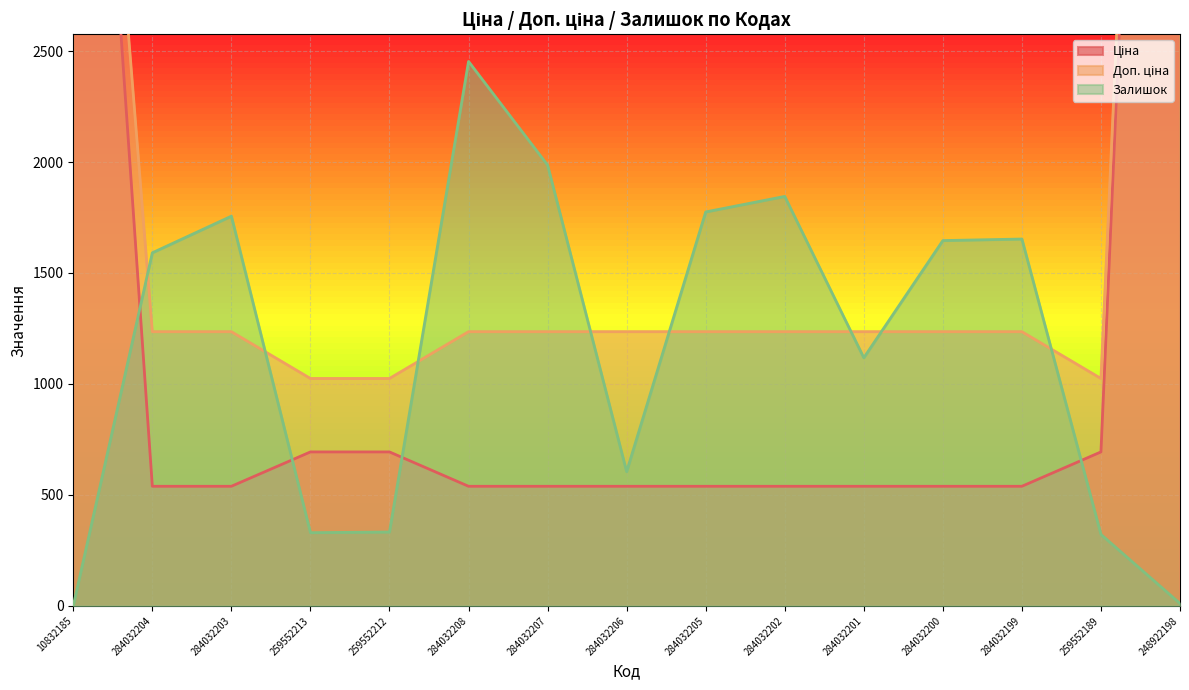

Is the value of Залишок at 10832185 greater than the value of Ціна at 284032200?

No